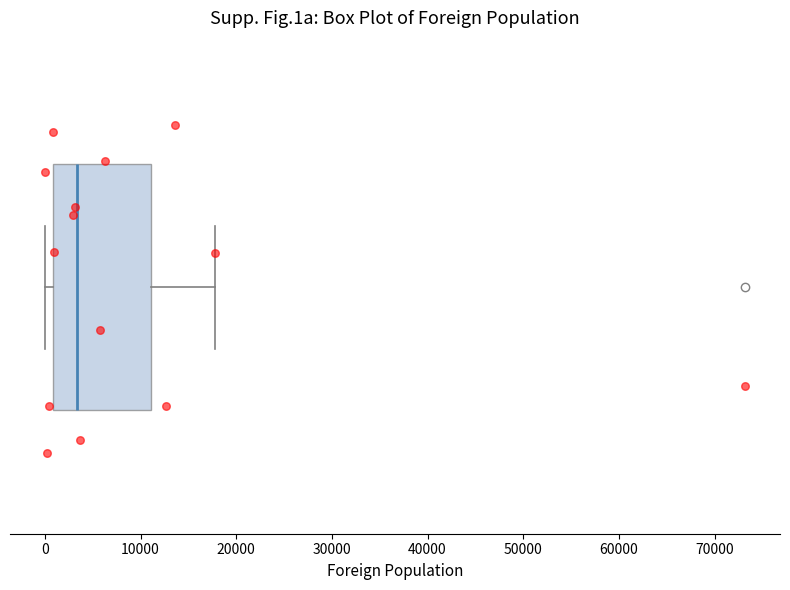

Where is the right edge of the box on the x-axis? The values are not printed on the chart, so give them approximately, as read against the axis.

11000